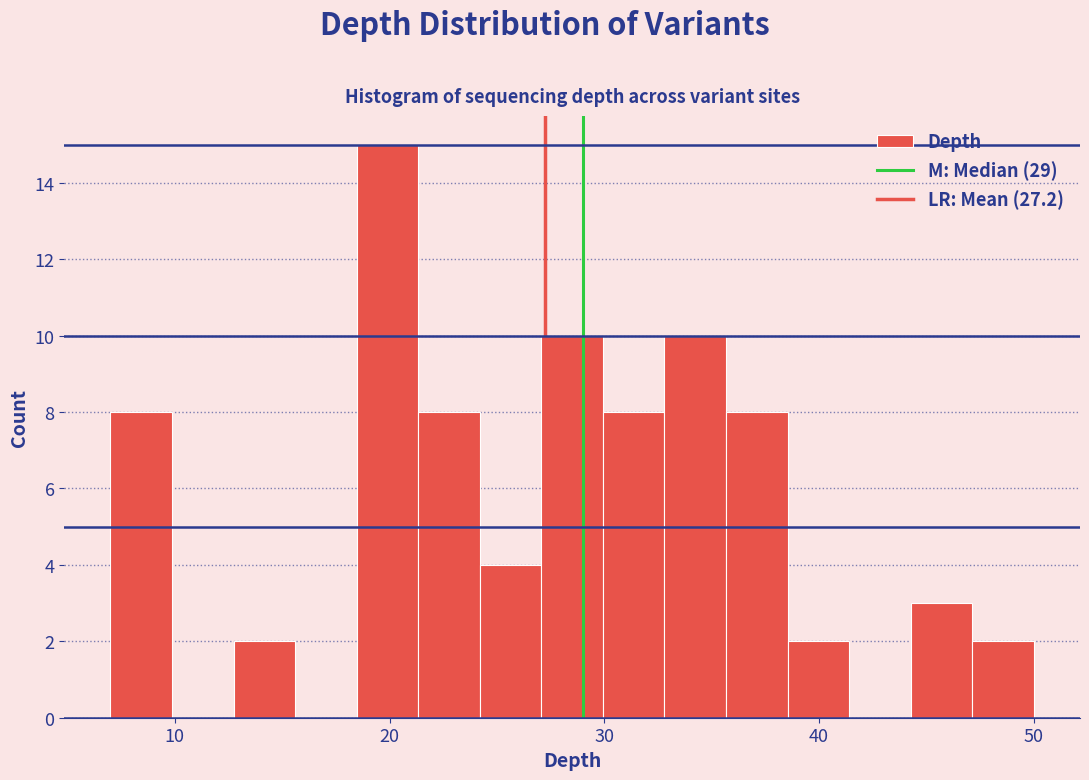

Around what value on the x-axis is the tallest bar? Give the approximate position of its centre, as read against the axis.

20